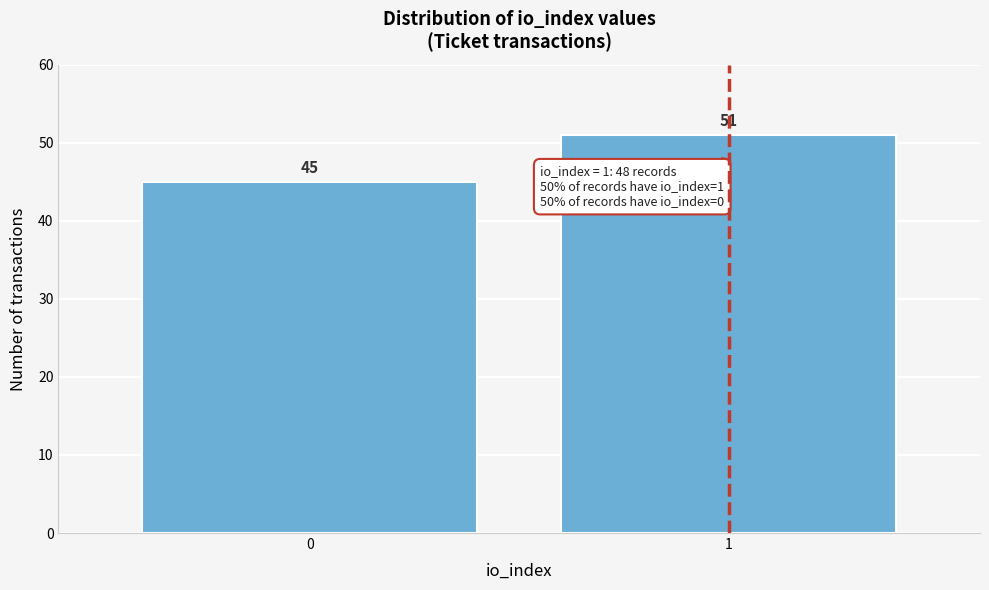

Reading left to right, what are all the values shown in this chart?

0=45	1=51